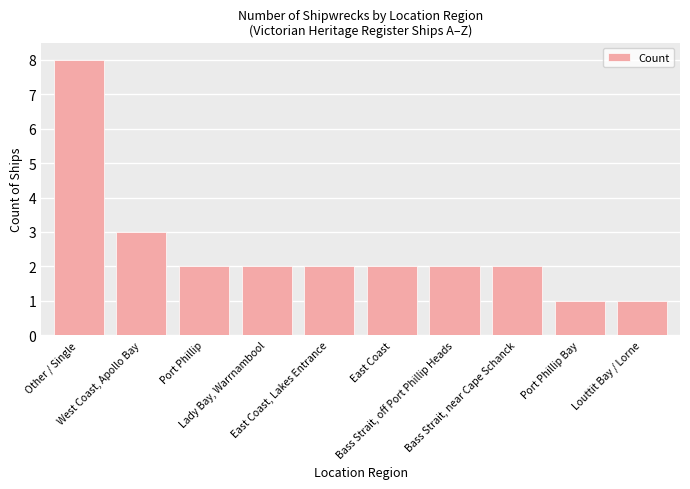

Reading left to right, transcribe all the data shown in this chart.

8	3	2	2	2	2	2	2	1	1